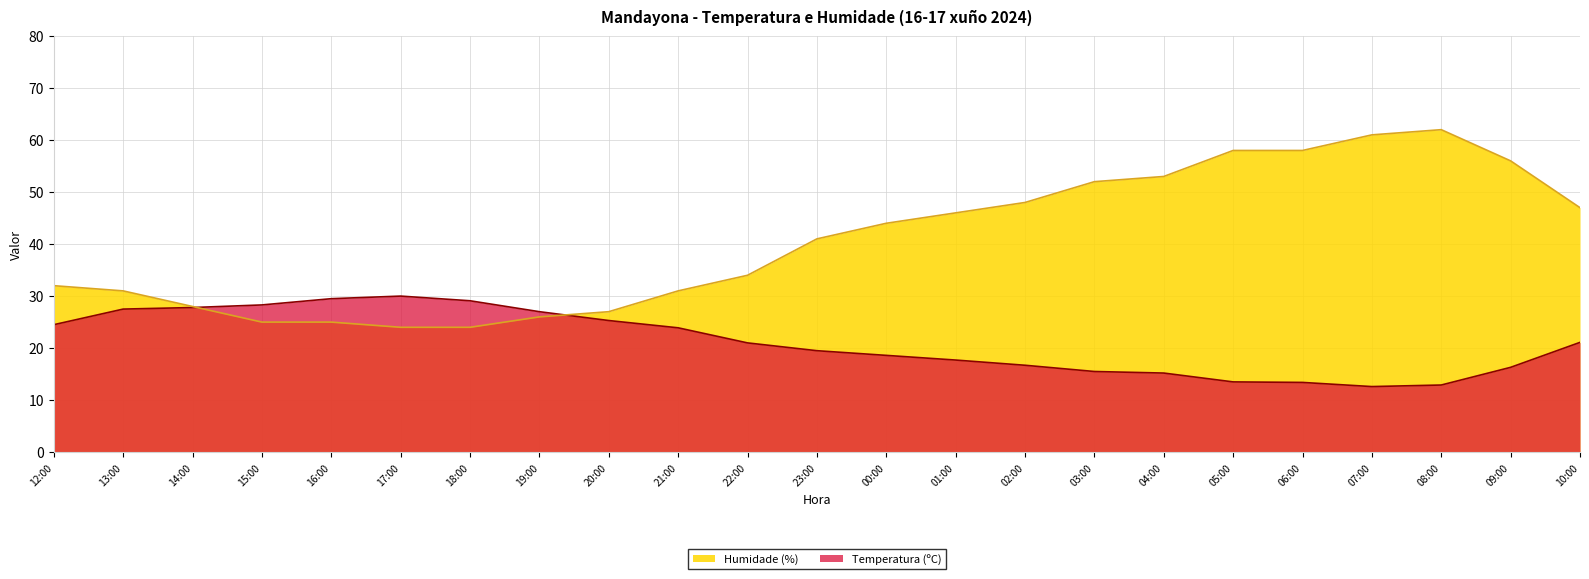

At which category does Temperatura (ºC) reach its first local valley?

07:00